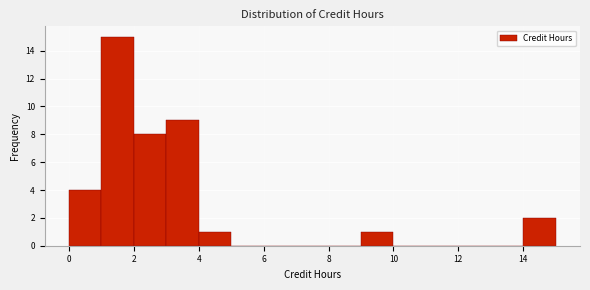

Reading left to right, transcribe this chart: for each bar, give the range it covers on the x-axis and its height. The values are not printed on the chart, so give them approximately, as read against the axis.

0 to 1: 4
1 to 2: 15
2 to 3: 8
3 to 4: 9
4 to 5: 1
5 to 6: 0
6 to 7: 0
7 to 8: 0
8 to 9: 0
9 to 10: 1
10 to 11: 0
11 to 12: 0
12 to 13: 0
13 to 14: 0
14 to 15: 2